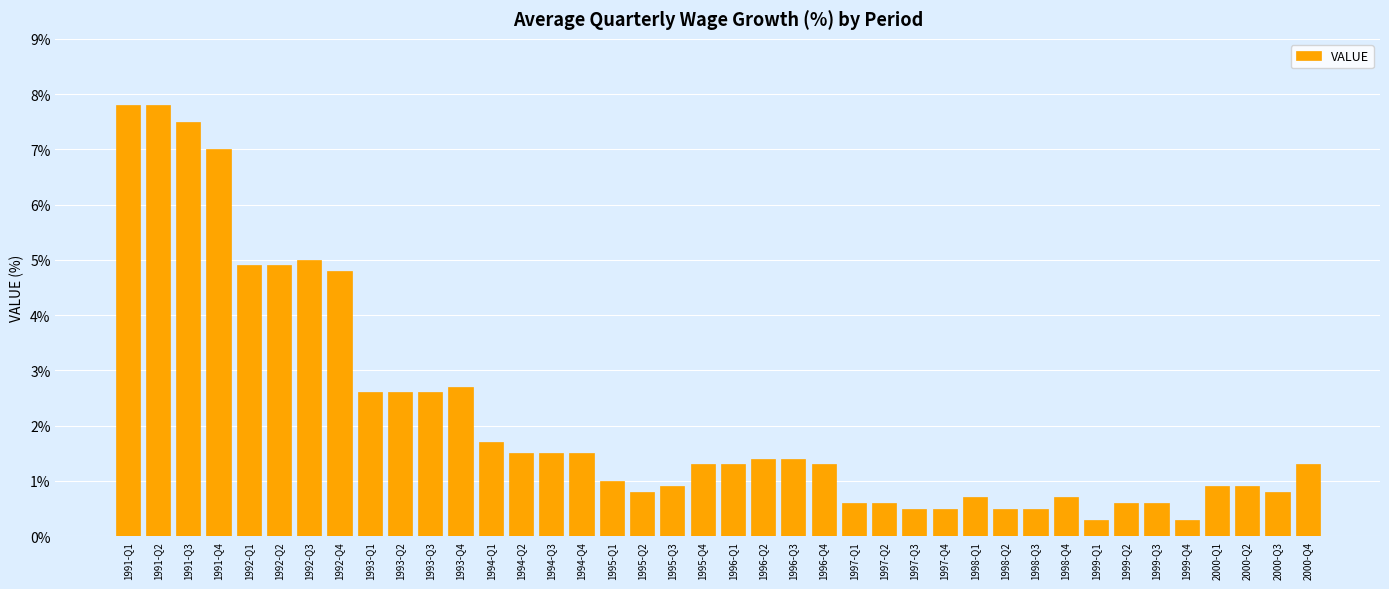

Reading right to left, what are all the values shown in this chart?

2000-Q4=1.3	2000-Q3=0.8	2000-Q2=0.9	2000-Q1=0.9	1999-Q4=0.3	1999-Q3=0.6	1999-Q2=0.6	1999-Q1=0.3	1998-Q4=0.7	1998-Q3=0.5	1998-Q2=0.5	1998-Q1=0.7	1997-Q4=0.5	1997-Q3=0.5	1997-Q2=0.6	1997-Q1=0.6	1996-Q4=1.3	1996-Q3=1.4	1996-Q2=1.4	1996-Q1=1.3	1995-Q4=1.3	1995-Q3=0.9	1995-Q2=0.8	1995-Q1=1.0	1994-Q4=1.5	1994-Q3=1.5	1994-Q2=1.5	1994-Q1=1.7	1993-Q4=2.7	1993-Q3=2.6	1993-Q2=2.6	1993-Q1=2.6	1992-Q4=4.8	1992-Q3=5.0	1992-Q2=4.9	1992-Q1=4.9	1991-Q4=7.0	1991-Q3=7.5	1991-Q2=7.8	1991-Q1=7.8